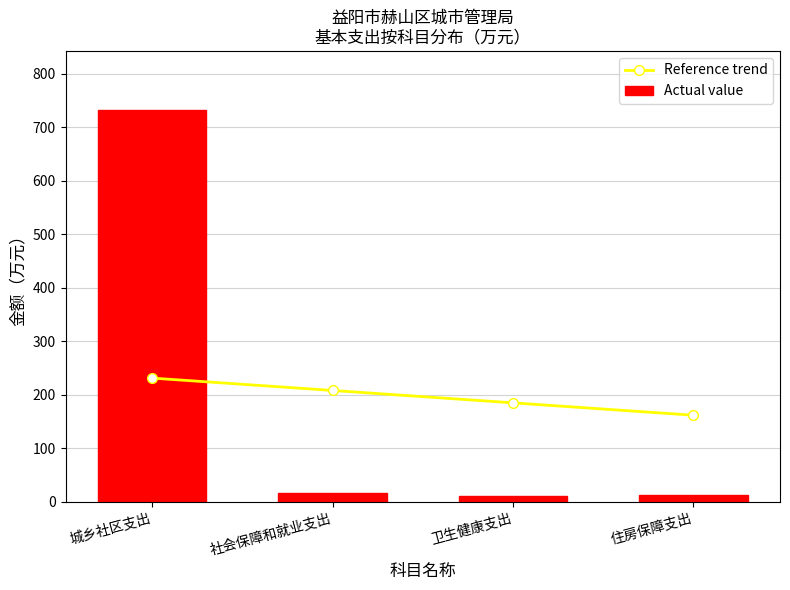

What is the minimum value shown in the chart?

10.1